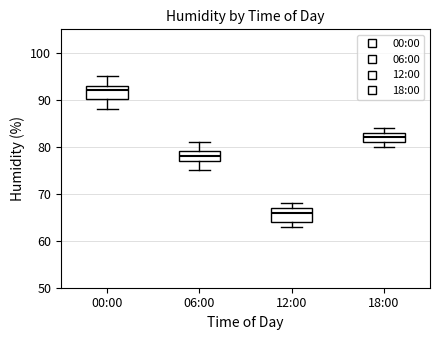

Reading left to right, transcribe this box plot: for each box, give where its median line is, the range the box spans, and where its two whiskers end, as read against the y-axis. The values are not printed on the chart, so give them approximately, as read against the axis.

00:00: median 92, box 90 to 93, whiskers 88 to 95
06:00: median 78, box 77 to 79, whiskers 75 to 81
12:00: median 66, box 64 to 67, whiskers 63 to 68
18:00: median 82, box 81 to 83, whiskers 80 to 84